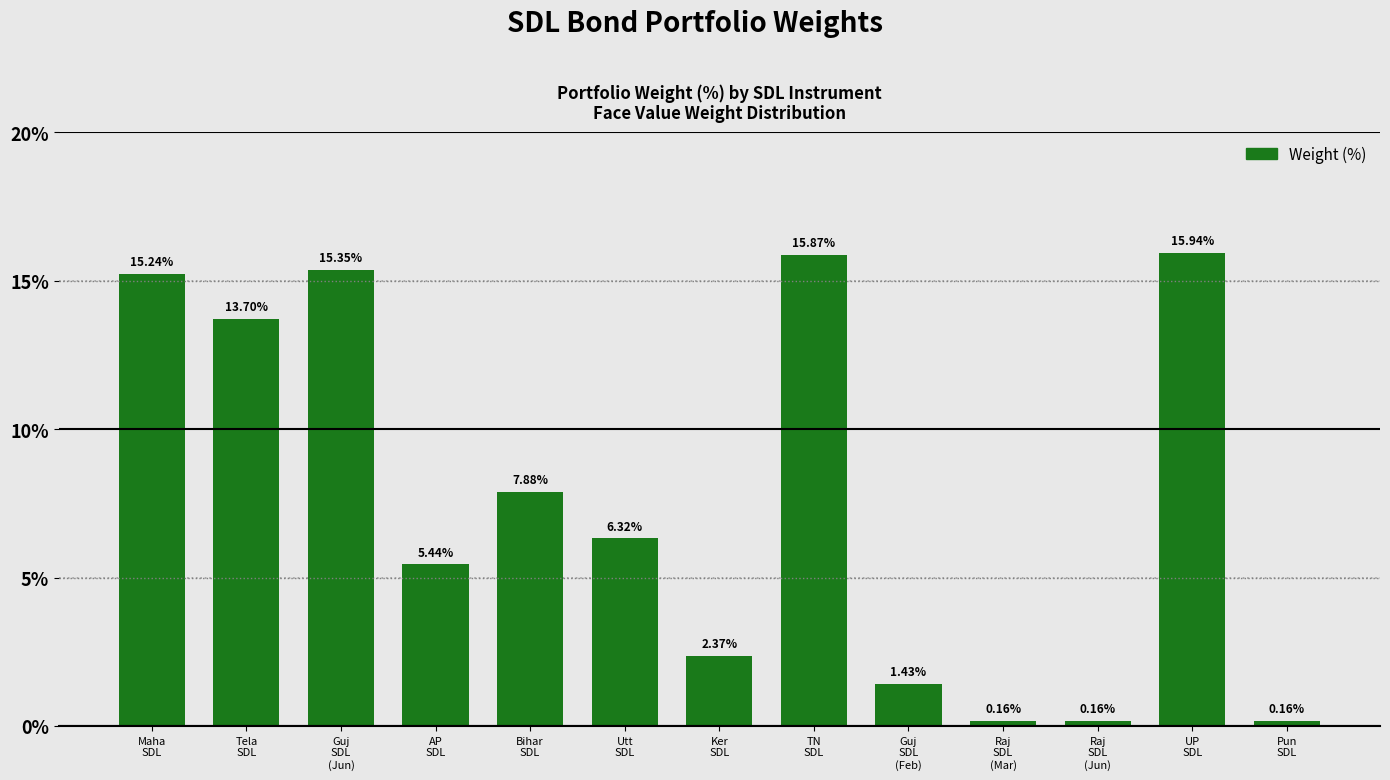

Which has a higher value, Bihar
SDL or Guj
SDL
(Jun)?

Guj
SDL
(Jun)